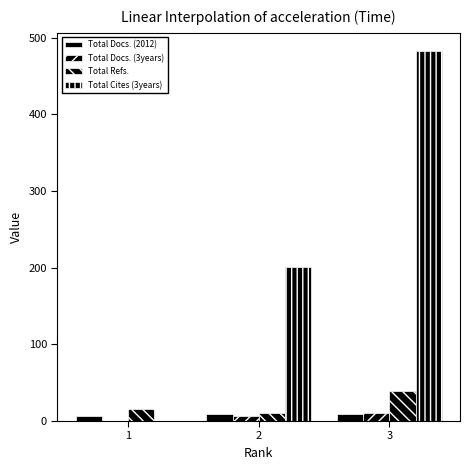

What is the sum of all Total Refs. values?

66